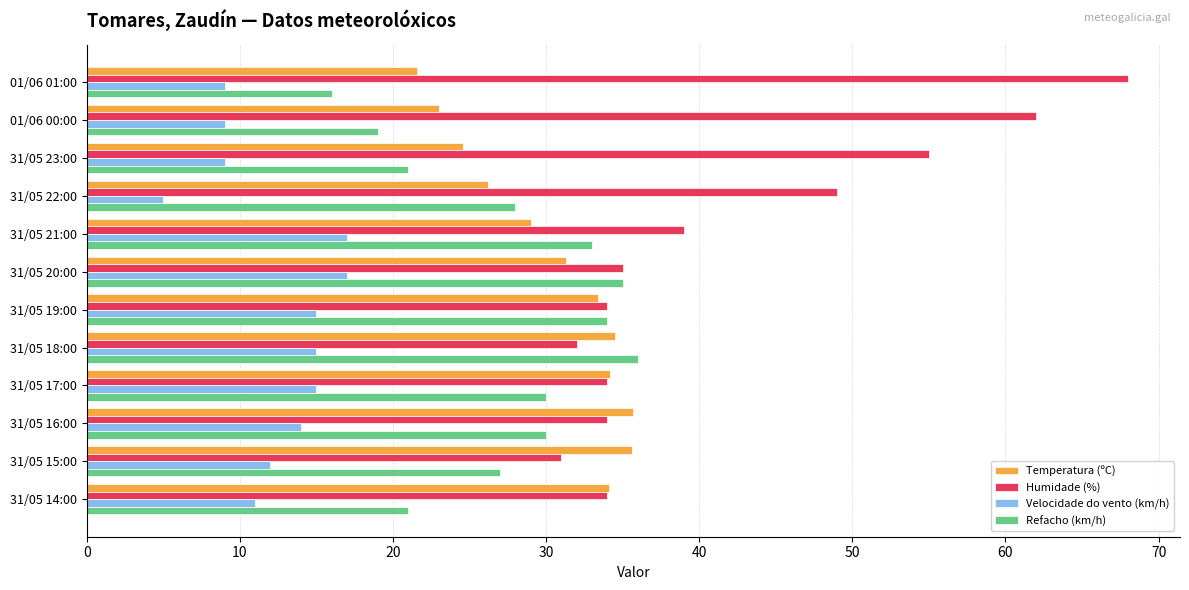

What is the sum of all Temperatura (ºC) values?

363.2